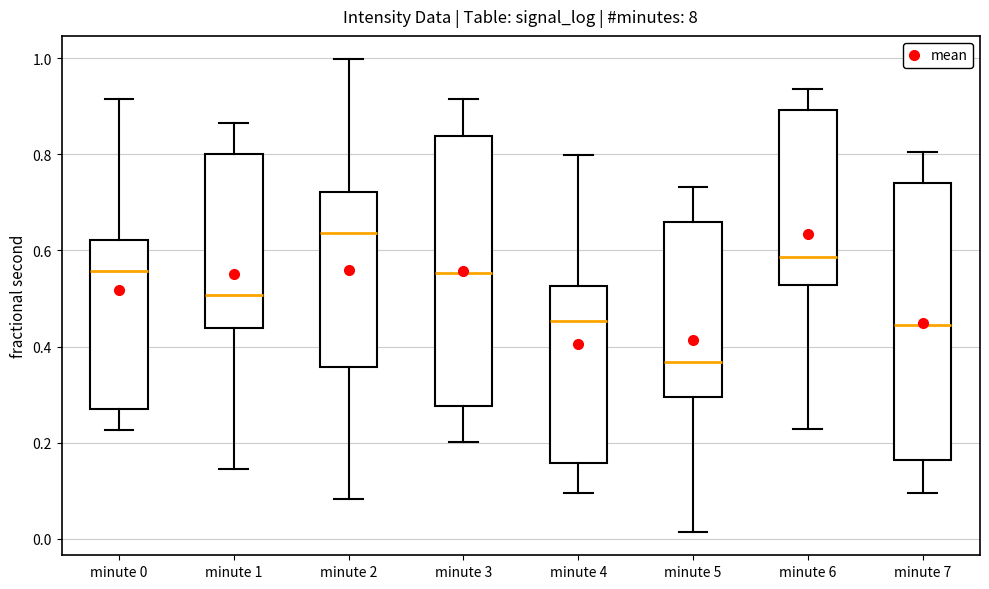

Where does the median line of the box for minute 7 sit on the y-axis? The values are not printed on the chart, so give them approximately, as read against the axis.

0.44